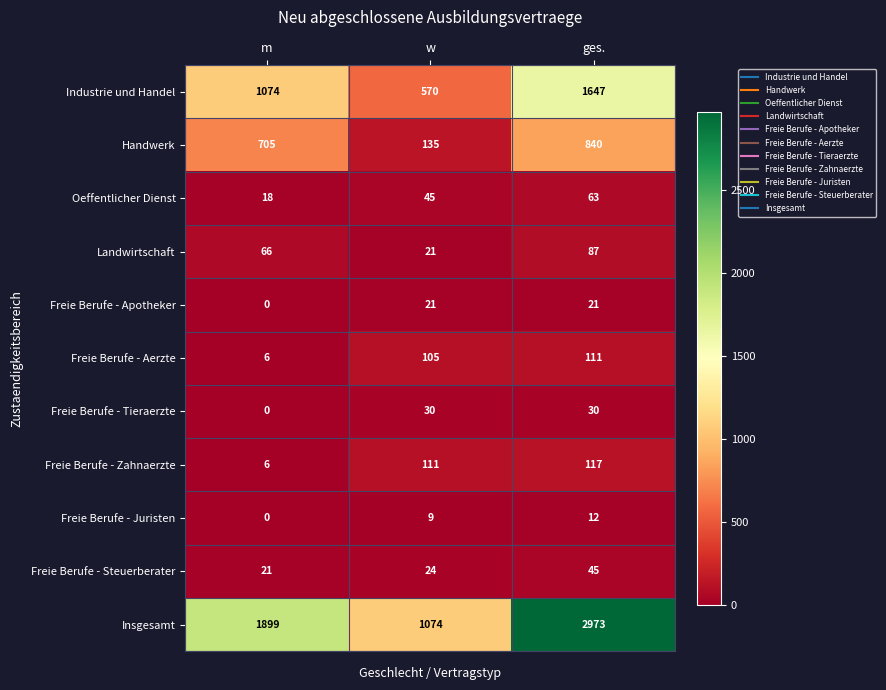

What is the sum of the Handwerk values at m and ges.?

1545